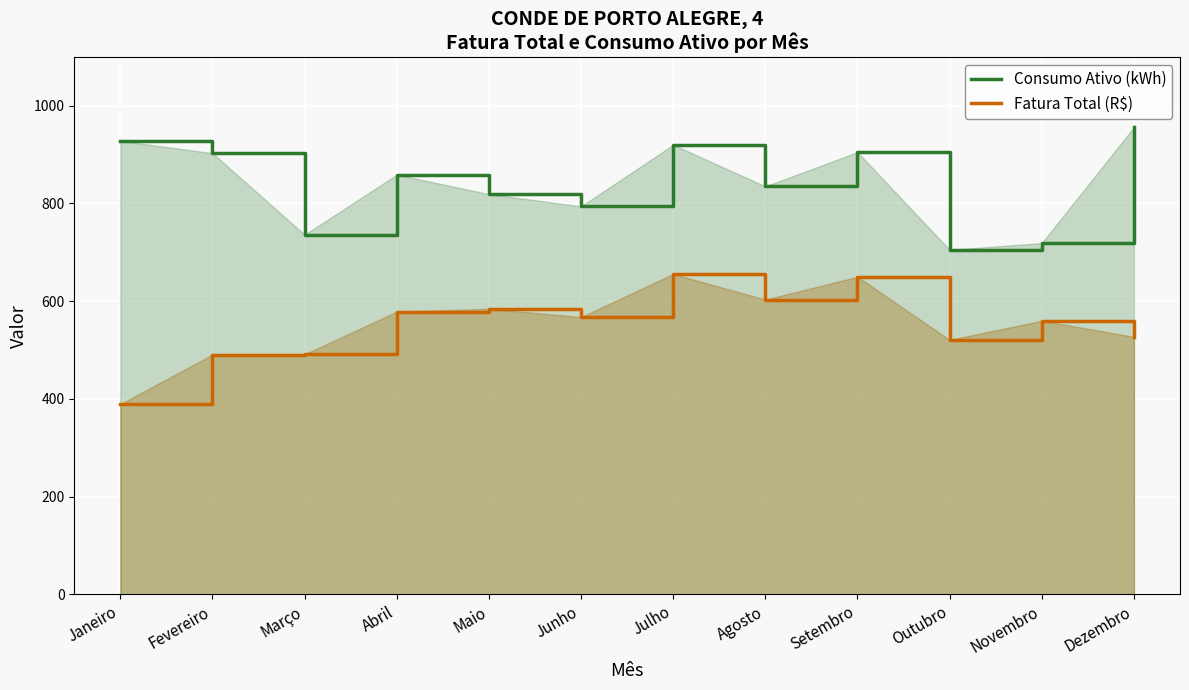

What is the sum of the Consumo Ativo (kWh) values at Maio and Março?

1555.0